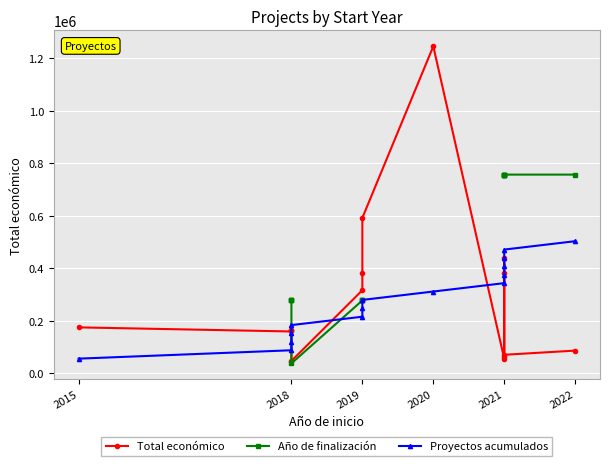

Is the value of Año de finalización at 2021 greater than the value of Proyectos acumulados at 2019?

Yes